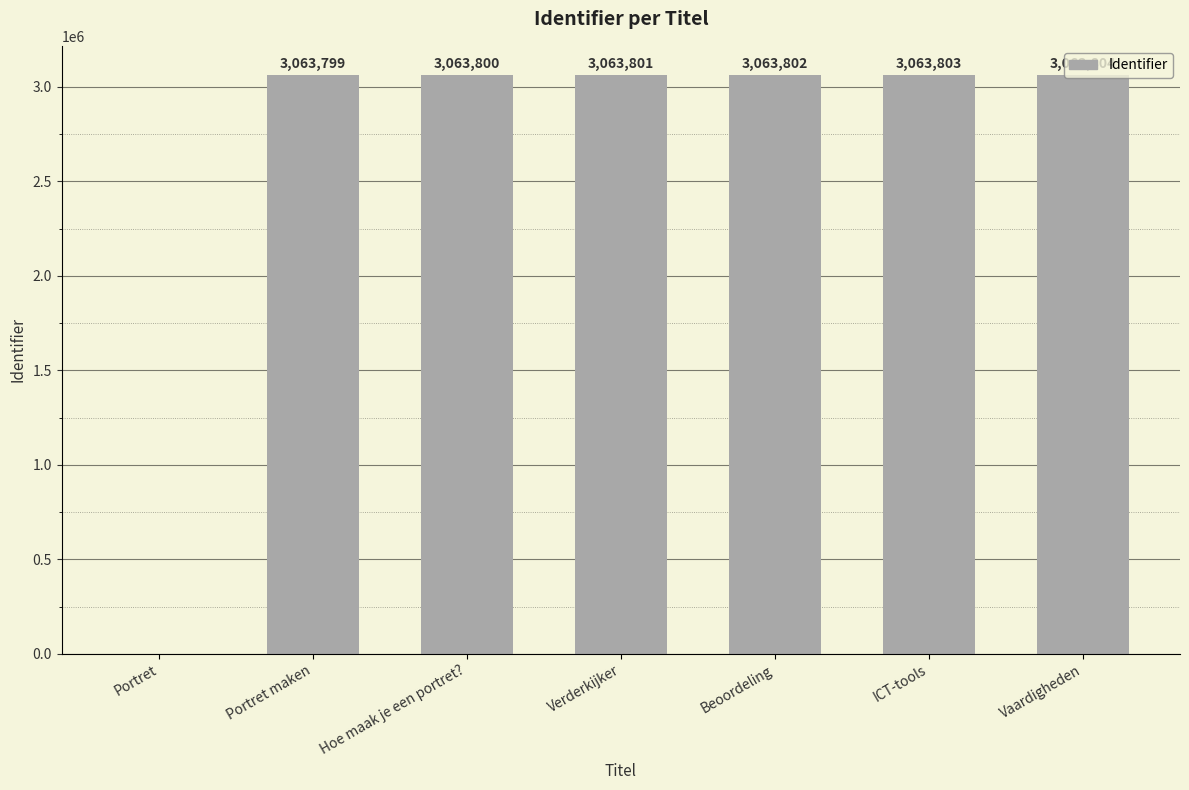

At which category does the chart reach its peak across all series?

Vaardigheden